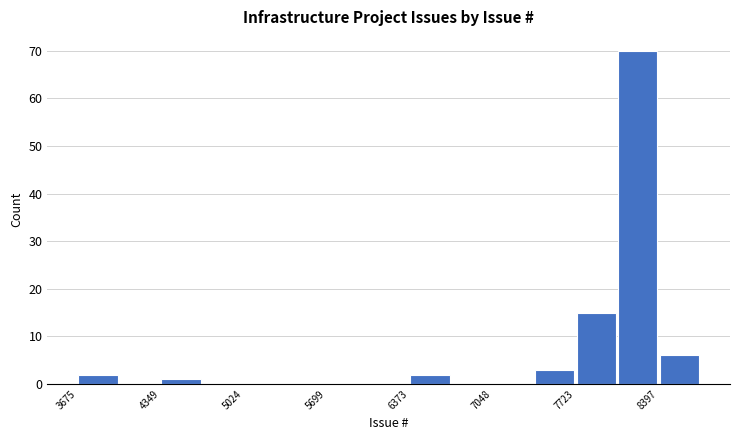

Around what value on the x-axis is the tallest bar? Give the approximate position of its centre, as read against the axis.

8200